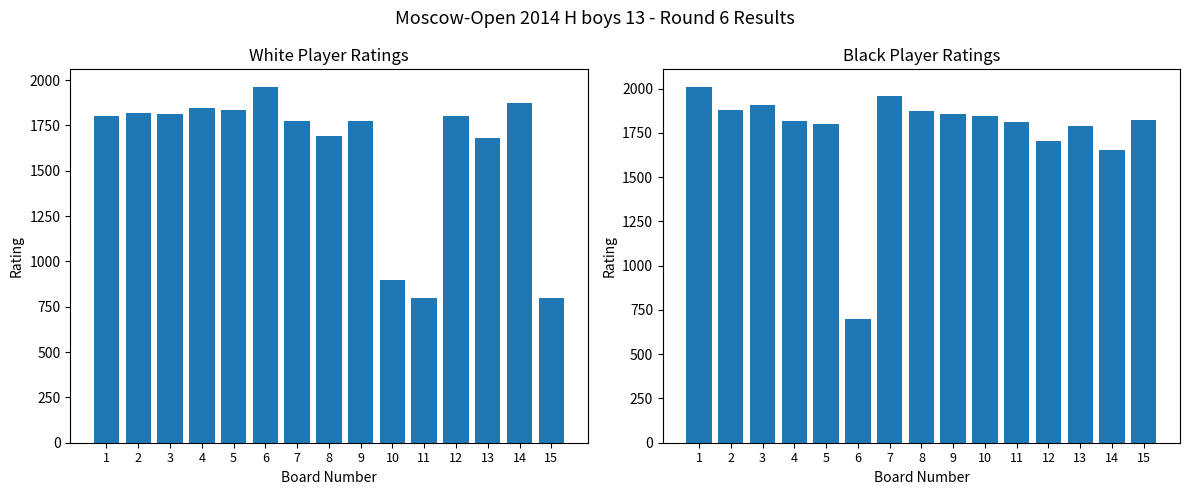

Reading left to right, list all the values displayed in this chart.

White Player Rating: 1=1799	2=1819	3=1810	4=1845	5=1836	6=1961	7=1776	8=1692	9=1776	10=900	11=800	12=1800	13=1680	14=1872	15=800
Black Player Rating: 1=2008	2=1879	3=1907	4=1816	5=1801	6=700	7=1960	8=1871	9=1855	10=1845	11=1811	12=1704	13=1786	14=1655	15=1825